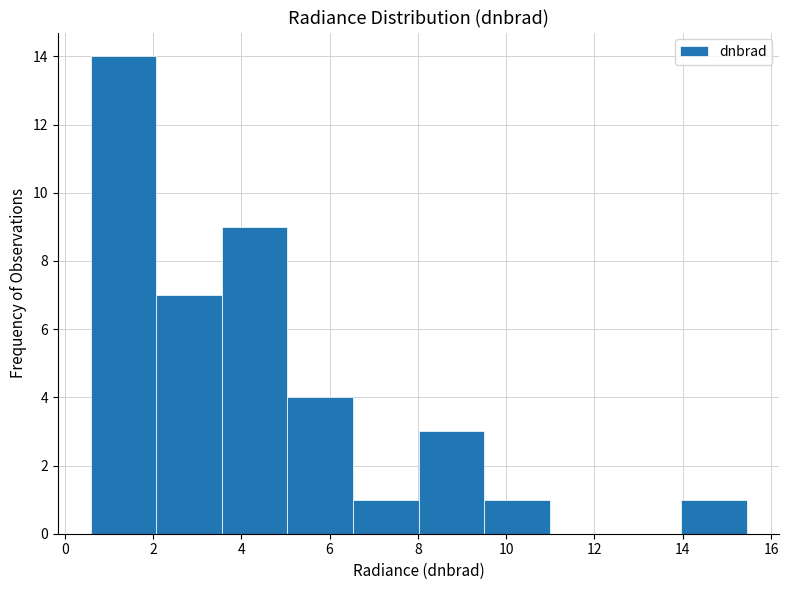

How tall is the bar that spans 6.6 to 8.0 on the x-axis? Neither the bar edges nor the heights are printed on the chart, so give them approximately, as read against the axes.

1